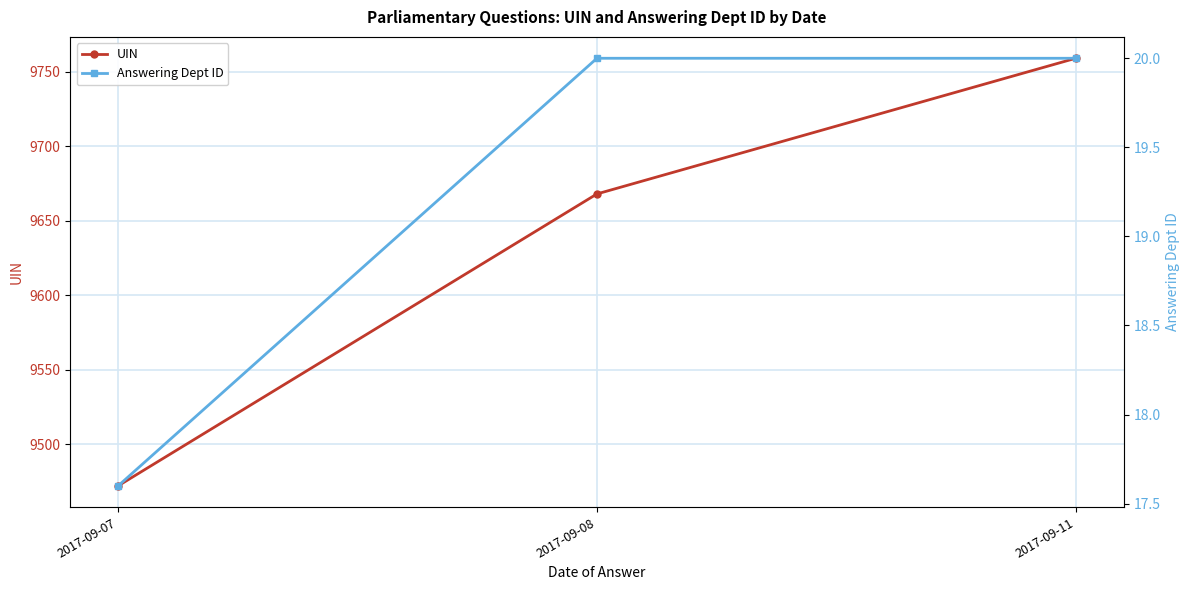

The Answering Dept ID series shows 7.9 at 2017-09-07. True or false?

False